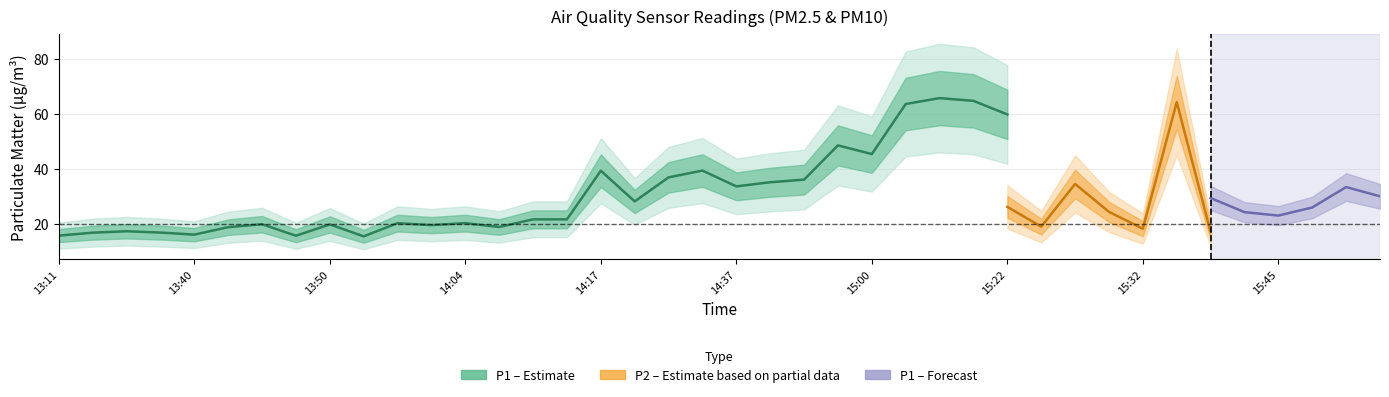

The P2 series shows 4.9 at 15:53. True or false?

False